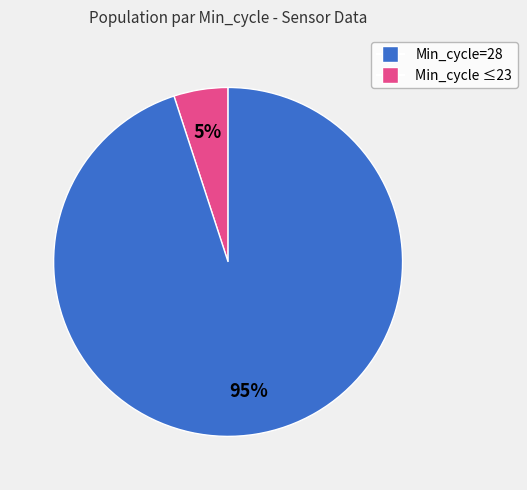

To the nearest percent, what is the difference between the largest and smallest slice percentages?

90%